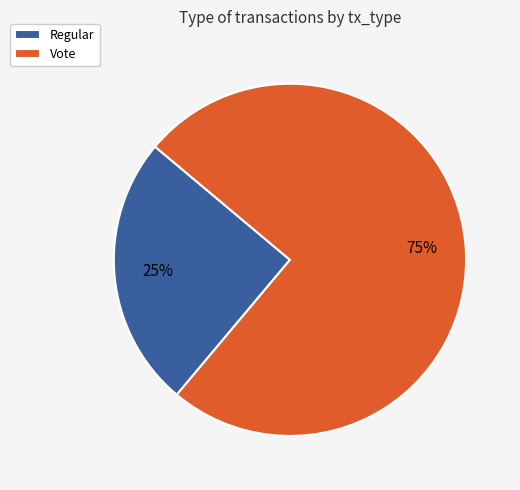

How many segments does this pie chart have?

2